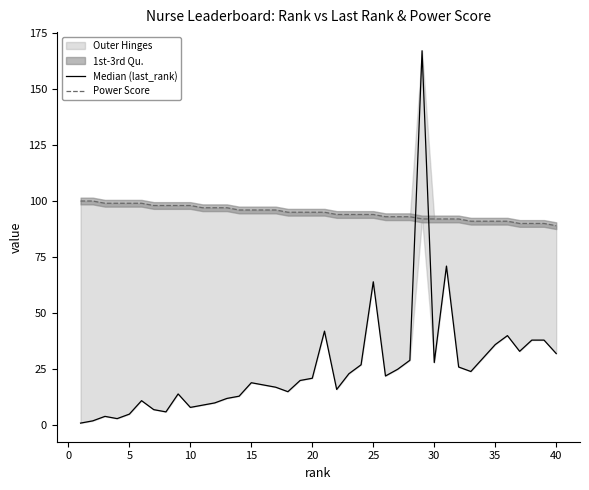

At 30, list the series in order from smallest to largest.

Median (last_rank), Power Score